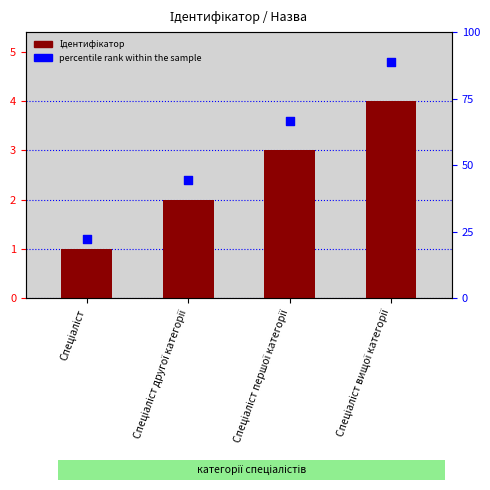

Which has a higher value, Спеціаліст другої категорії or Спеціаліст вищої категорії?

Спеціаліст вищої категорії